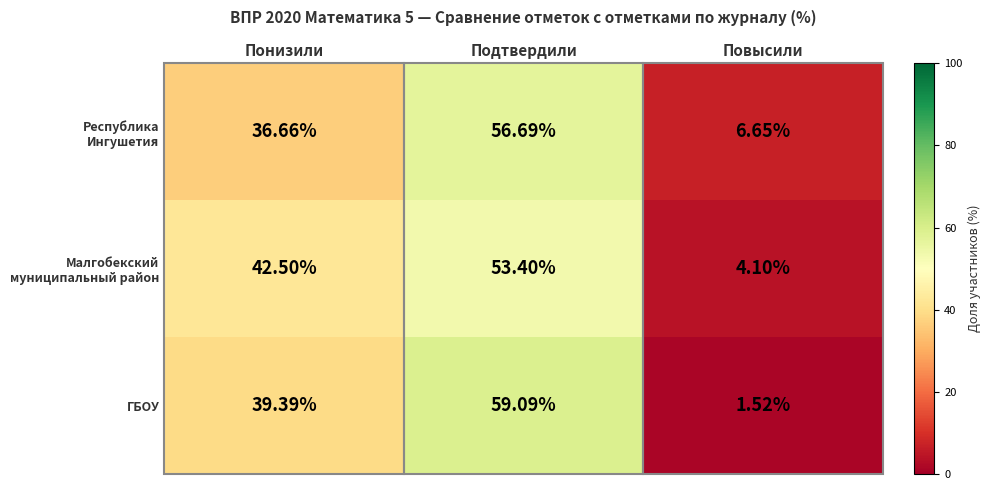

Rank the categories by ГБОУ value from lowest to highest.

Повысили, Понизили, Подтвердили